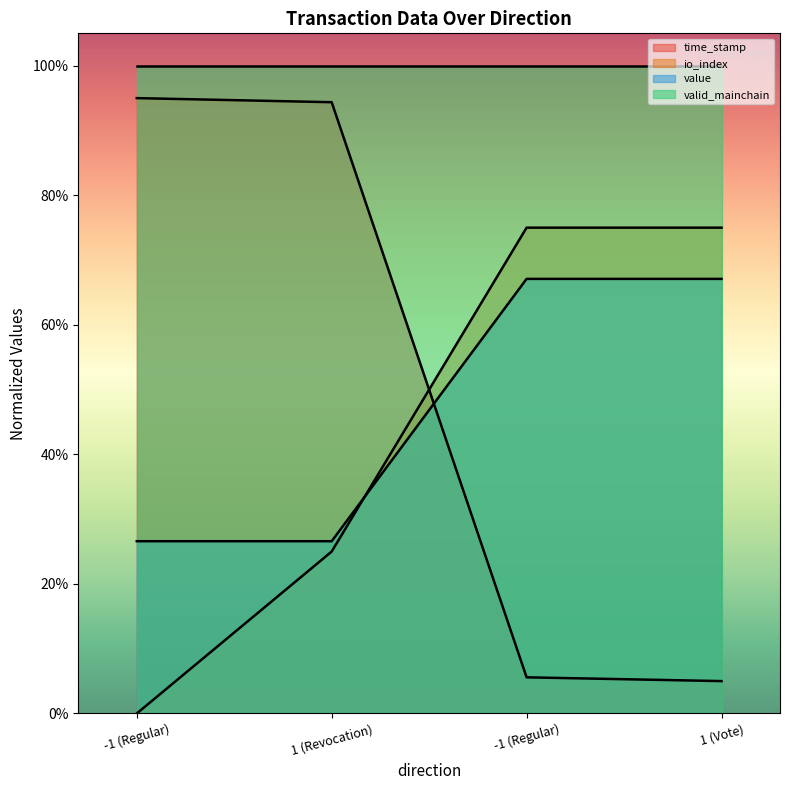

List the labels in order of time_stamp value, largest first.

-1 (Regular), 1 (Revocation), -1 (Regular), 1 (Vote)